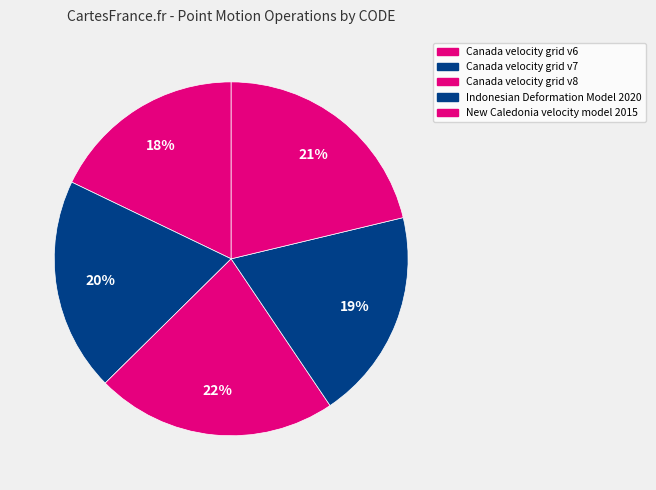

Does Canada velocity grid v6 represent more than half of the total?

No